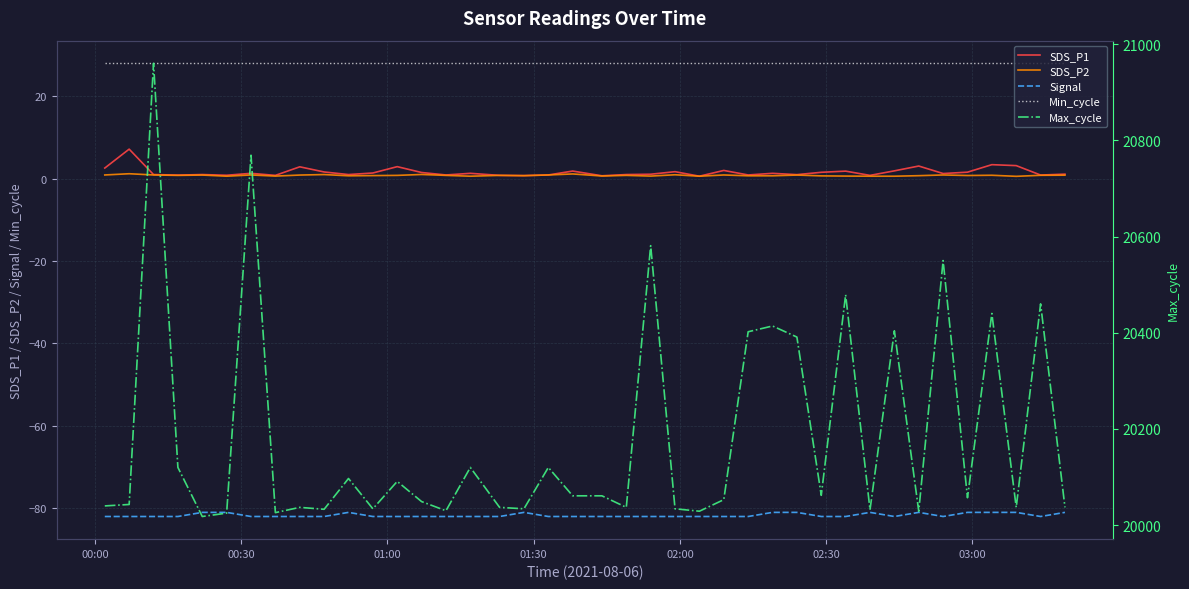

True or false: Signal and Min_cycle cross at least once.

False